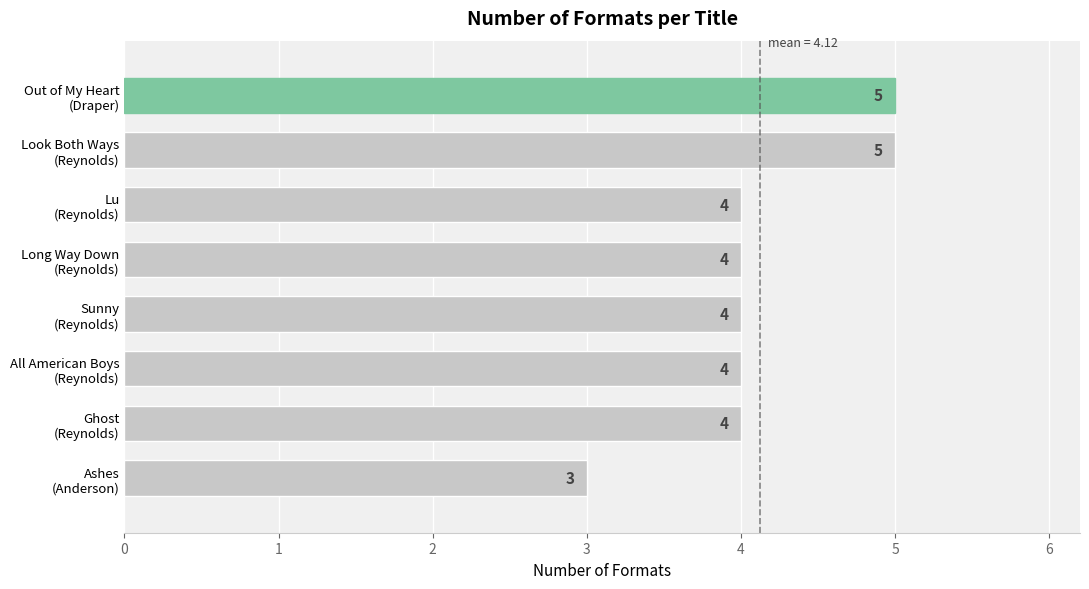

What is the value of the 3rd bar from the top?

4